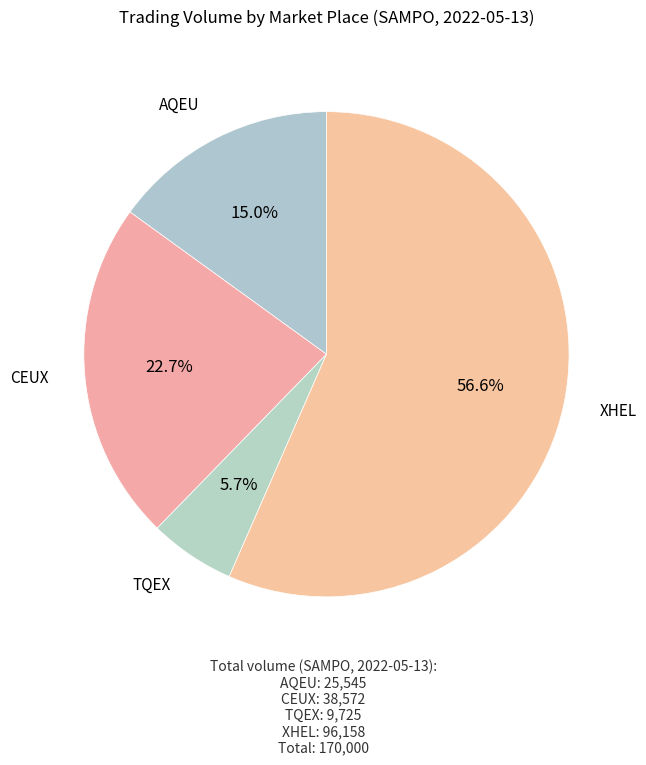

Between AQEU and CEUX, which is larger?

CEUX